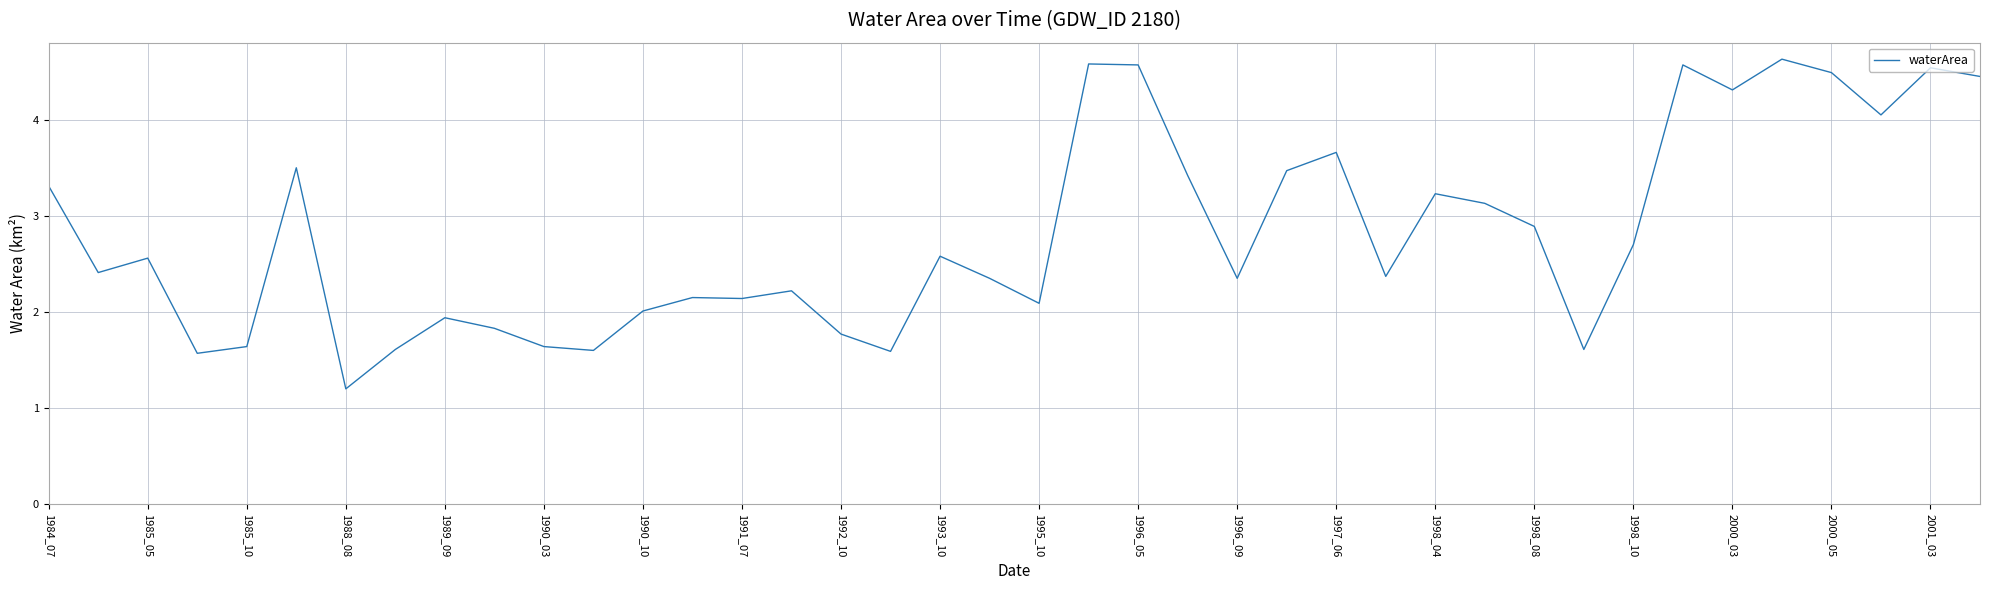

What is the smallest value displayed?

1.2